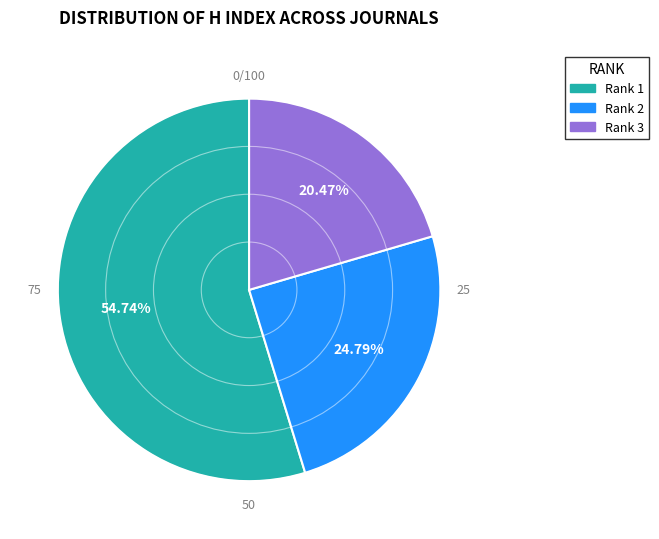

Count the number of slices in the pie.

3